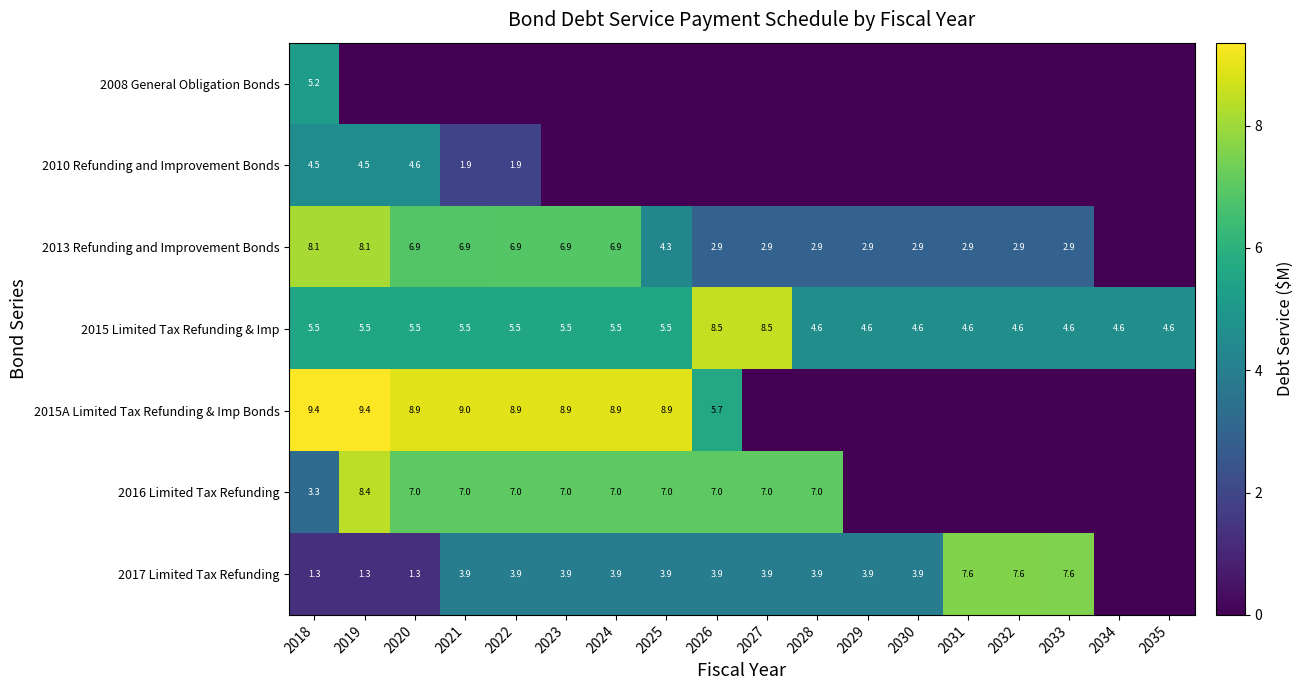

How many categories are shown in the chart?

18